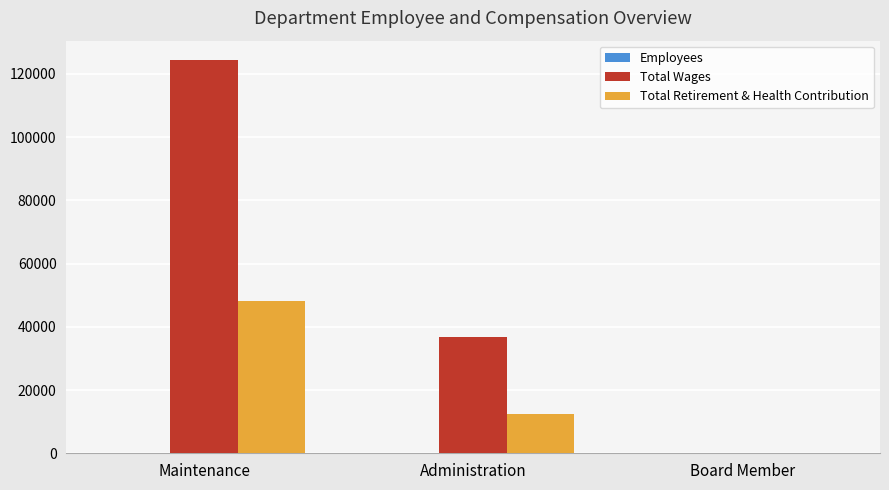

At which category is the sum across all series the highest?

Maintenance